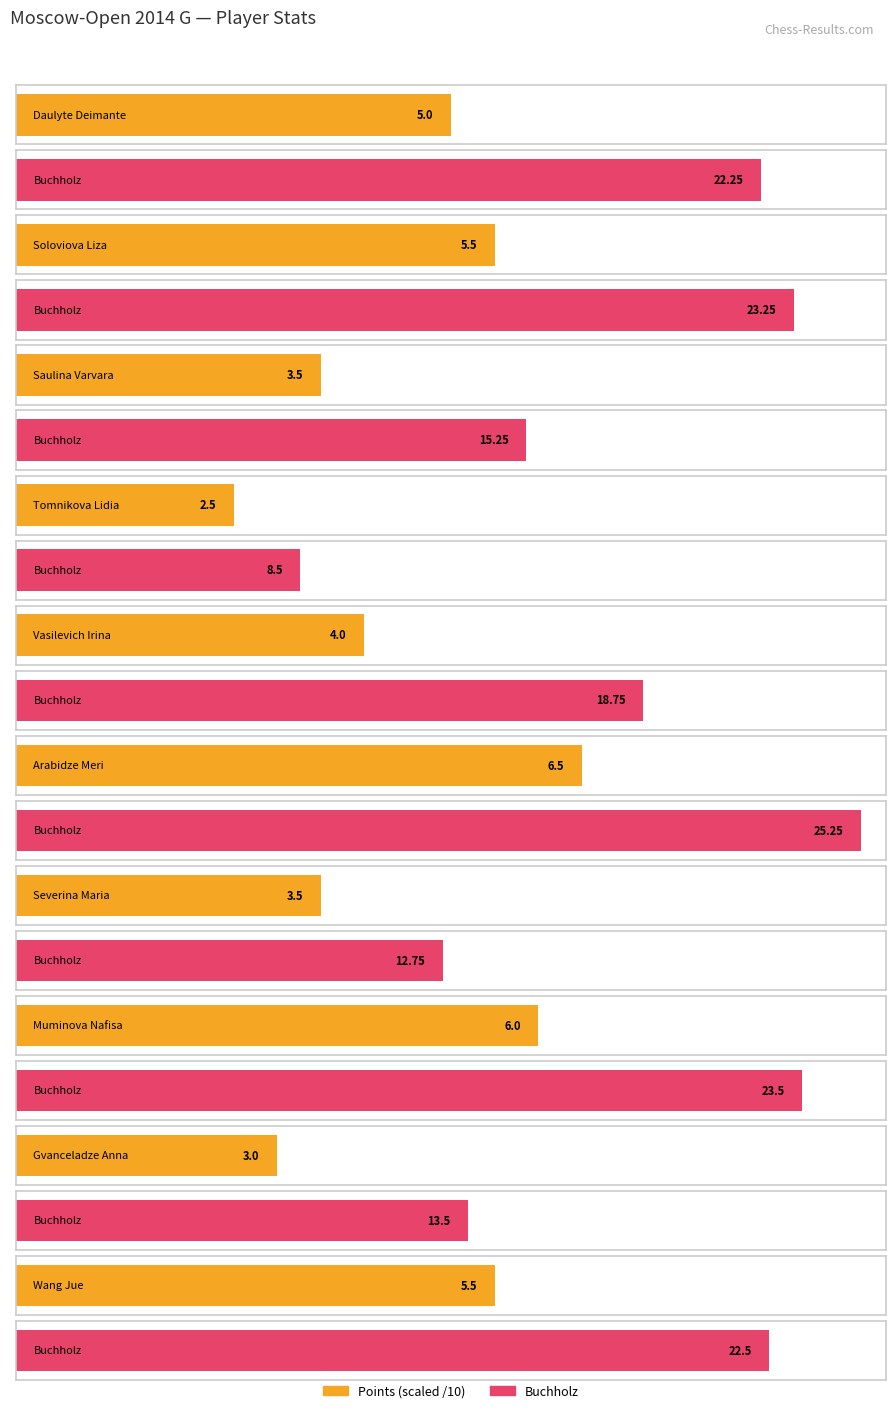

What is the value of the Points bar at the 10th from the left?

5.5